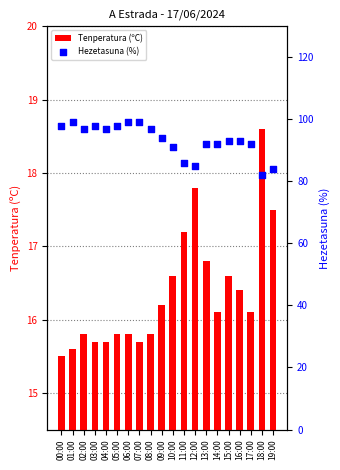

What are all the series names shown in the legend?

Tenperatura (ºC), Hezetasuna (%)